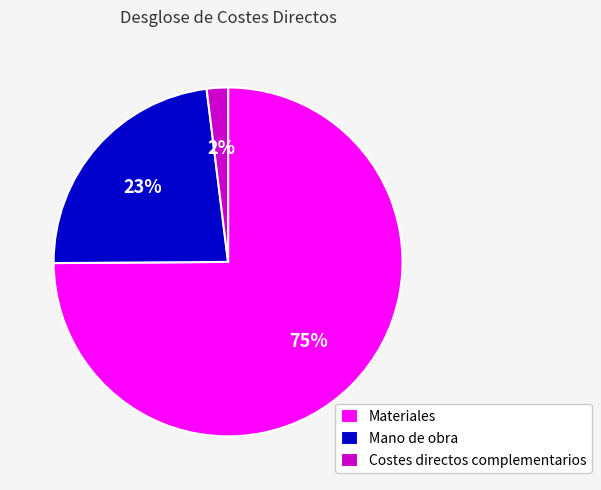

Count the number of slices in the pie.

3